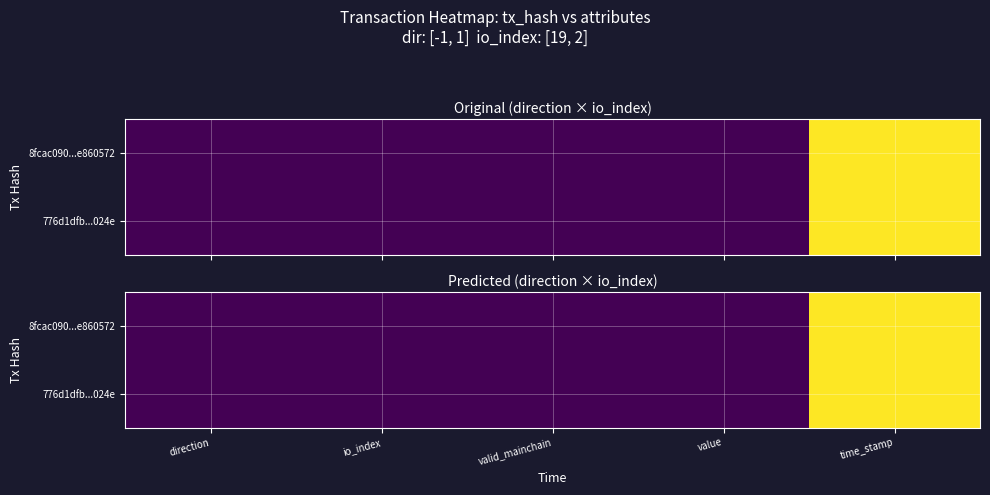

The 8fcac090...e860572 series shows 1.0 at time_stamp. True or false?

True